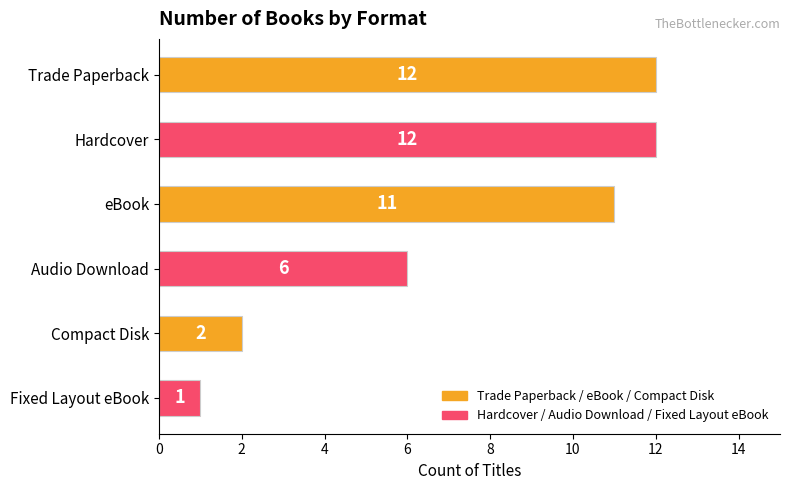

What is the ratio of the value at eBook to the value at Compact Disk?

5.5